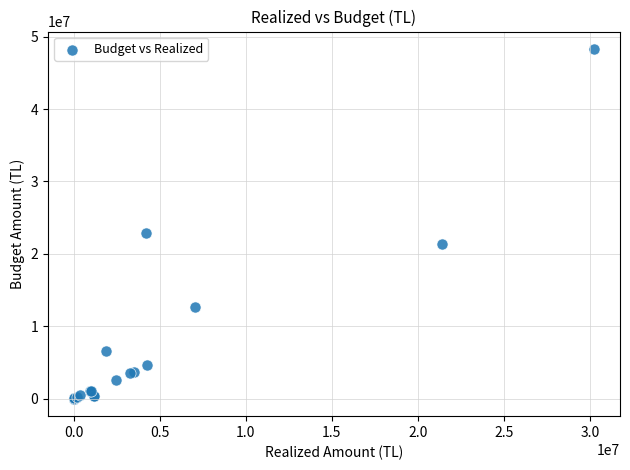

What Y value in the scatter plot is closest to 24143558?

22914227.0